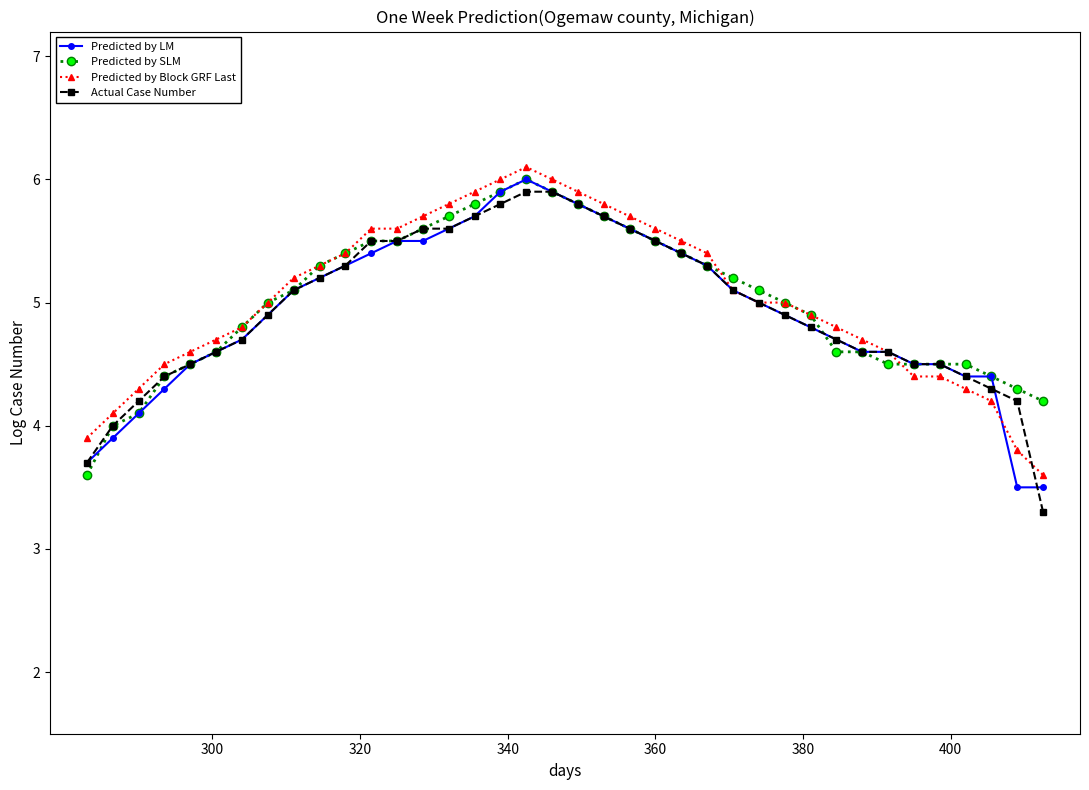

What is the minimum value shown in the chart?

3.3